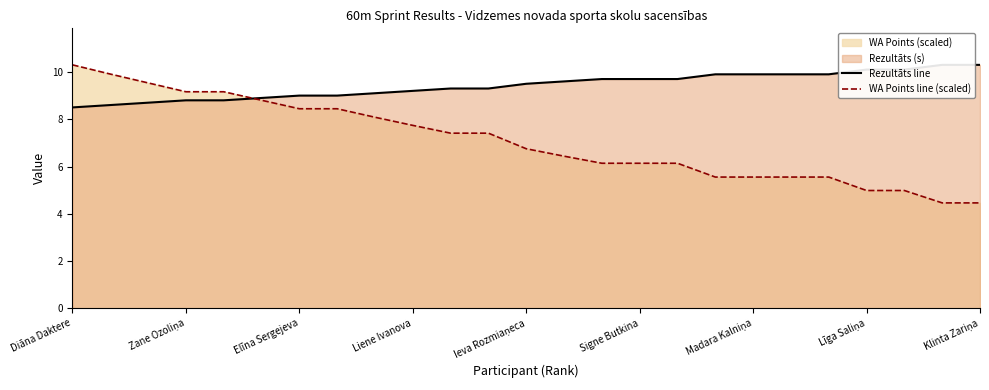

Which series has the largest range (max minus min)?

WA Points line (scaled)